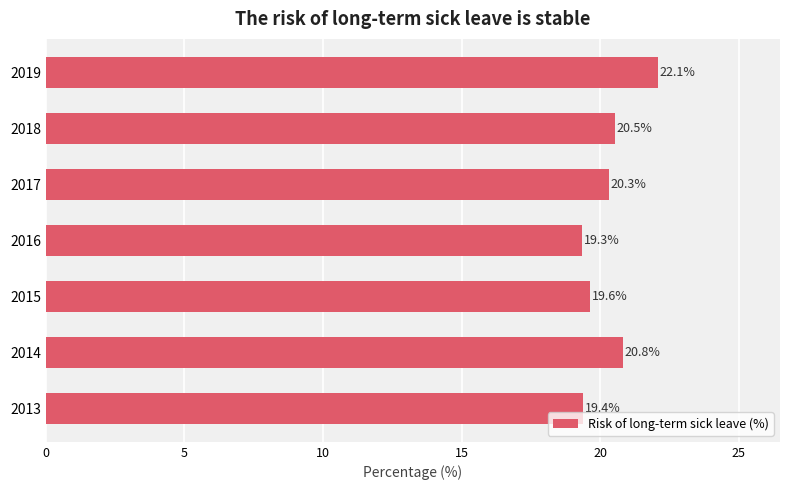

What value does the data have at 2015?

19.6